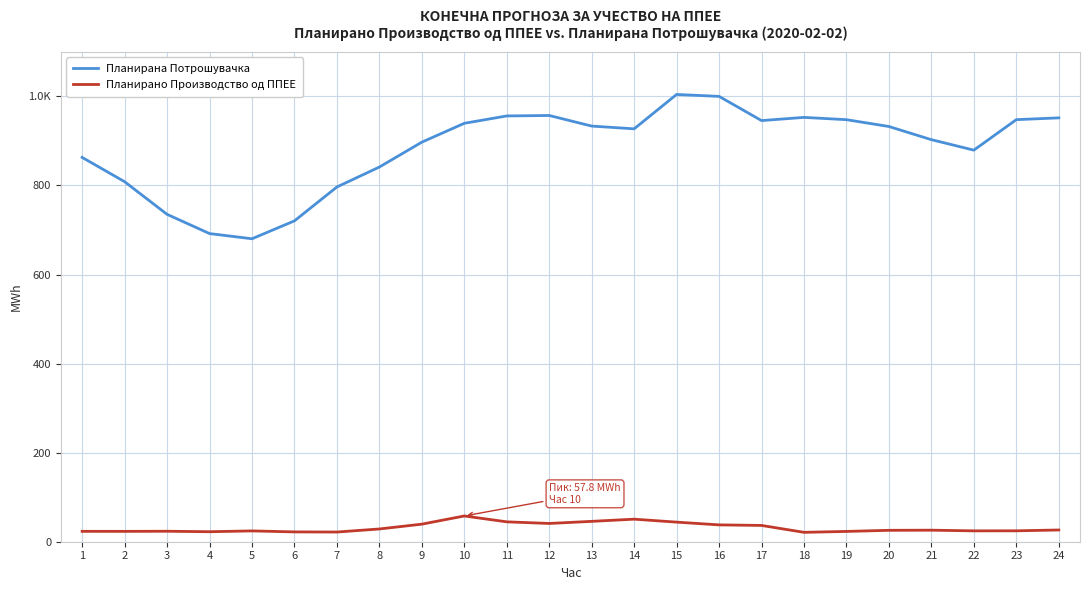

Does the chart display data point markers on the line(s)?

No